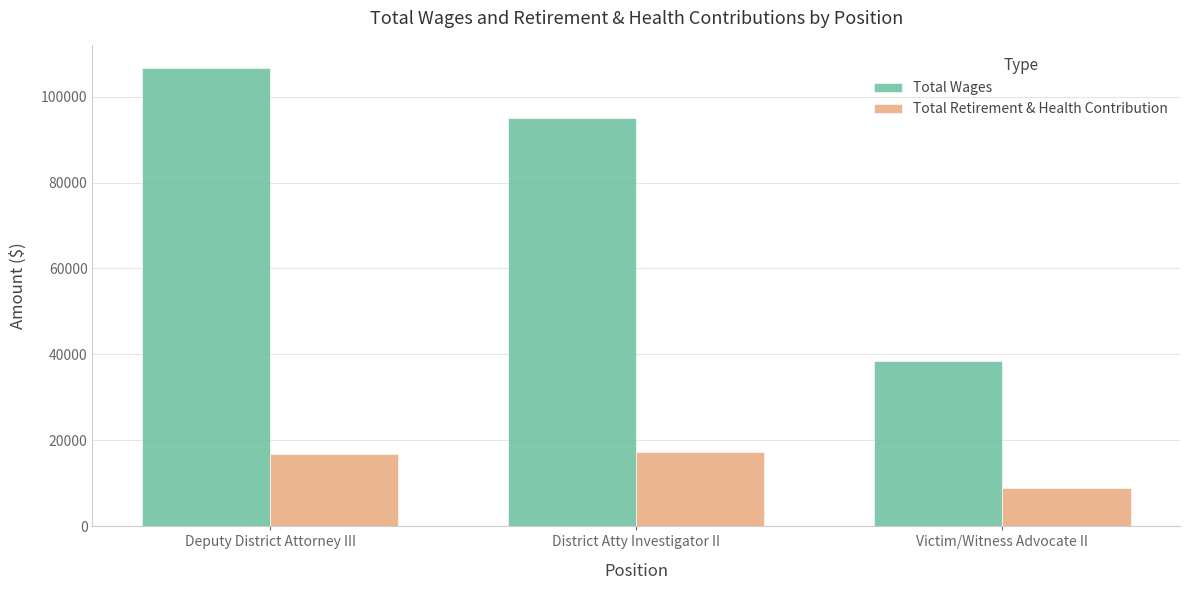

Where is Total Wages nearest to the value 72641?

District Atty Investigator II